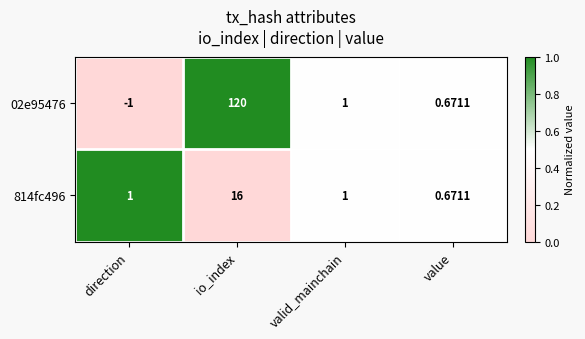

What is the total value across all series at value?

1.3